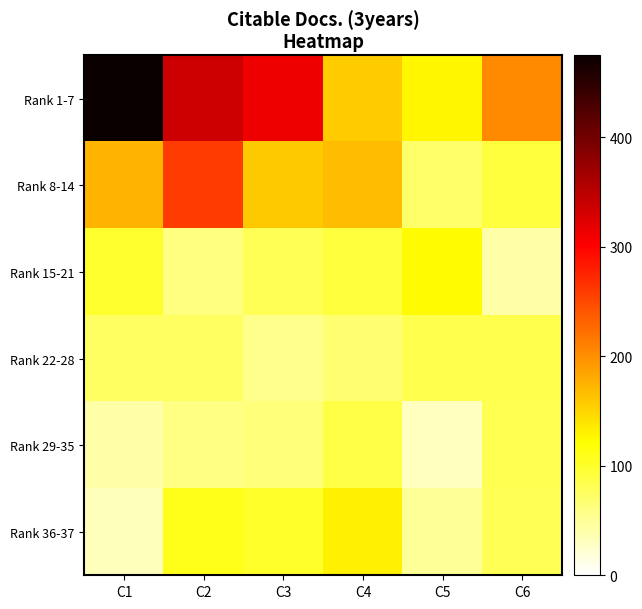

Between C5 and C4, which is larger?

C4